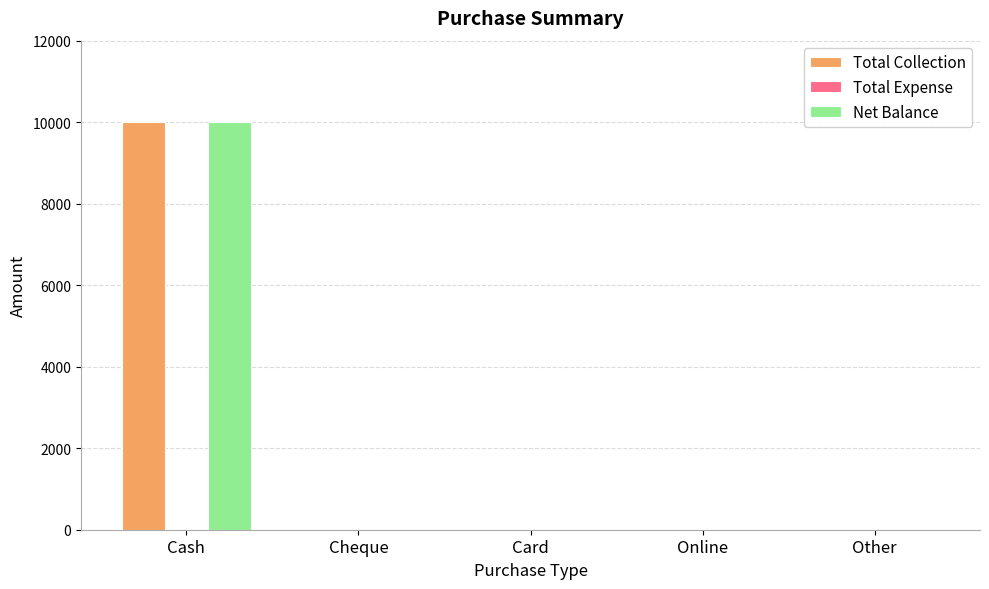

Reading left to right, what are all the values shown in this chart?

Total Collection: Cash=10000	Cheque=0	Card=0	Online=0	Other=0
Net Balance: Cash=10000	Cheque=0	Card=0	Online=0	Other=0